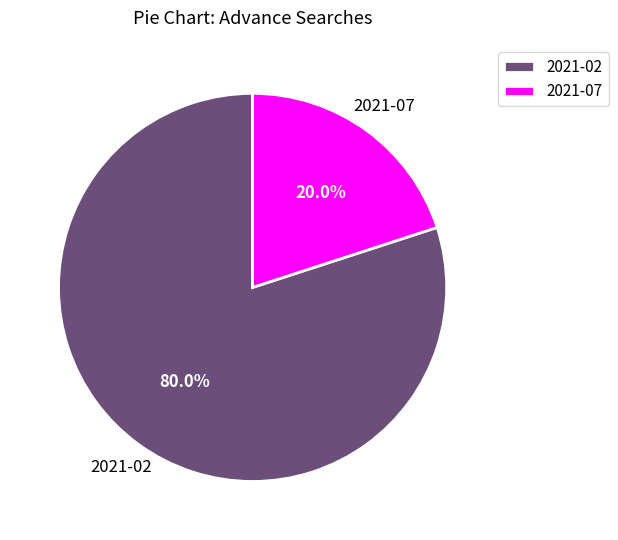

To the nearest percent, what is the combined percentage of 2021-02 and 2021-07?

100%